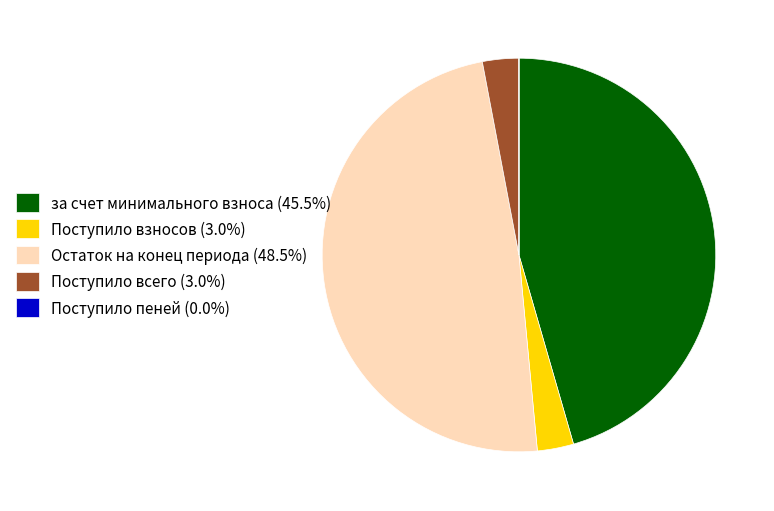

Approximately how many times larger is the value at Остаток на конец периода (48.5%) compared to за счет минимального взноса (45.5%)?

1.1